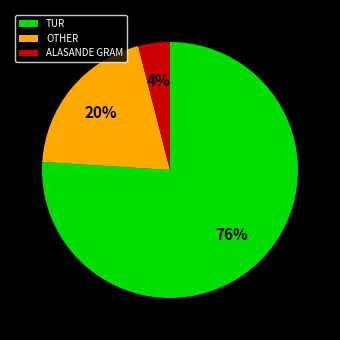

Which category has the smallest portion of the pie?

ALASANDE GRAM